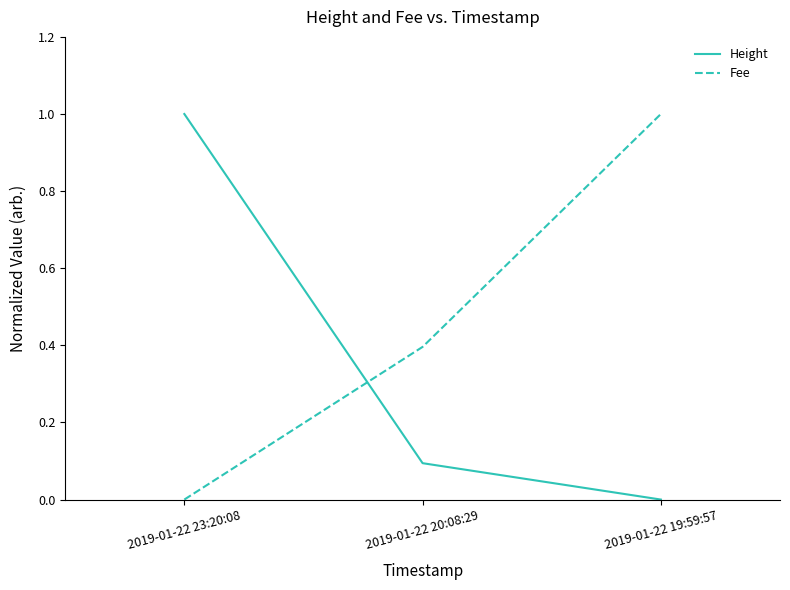

What position from the left is 2019-01-22 23:20:08?

1